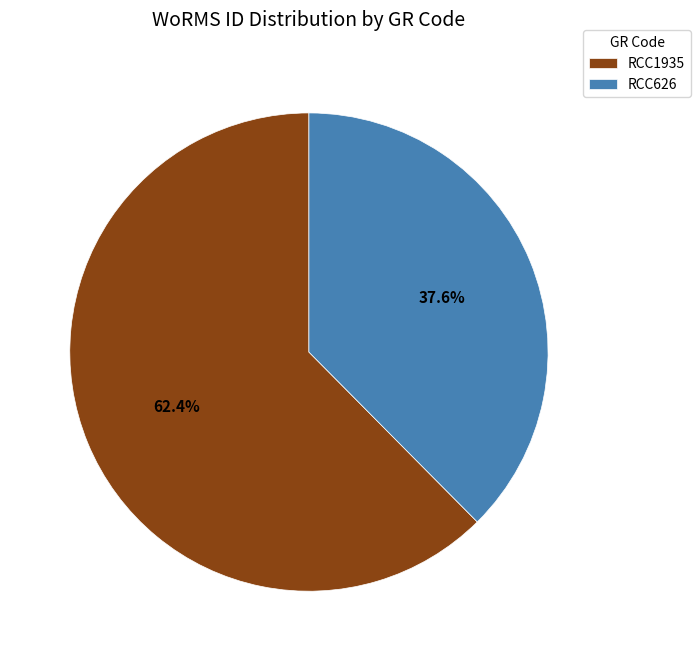

What is the ratio of the value at RCC626 to the value at RCC1935?

0.6